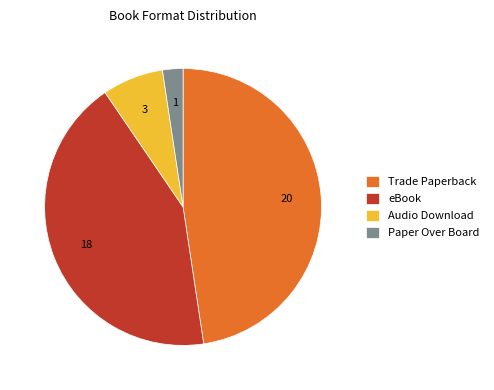

Rank the categories by value from highest to lowest.

Trade Paperback, eBook, Audio Download, Paper Over Board